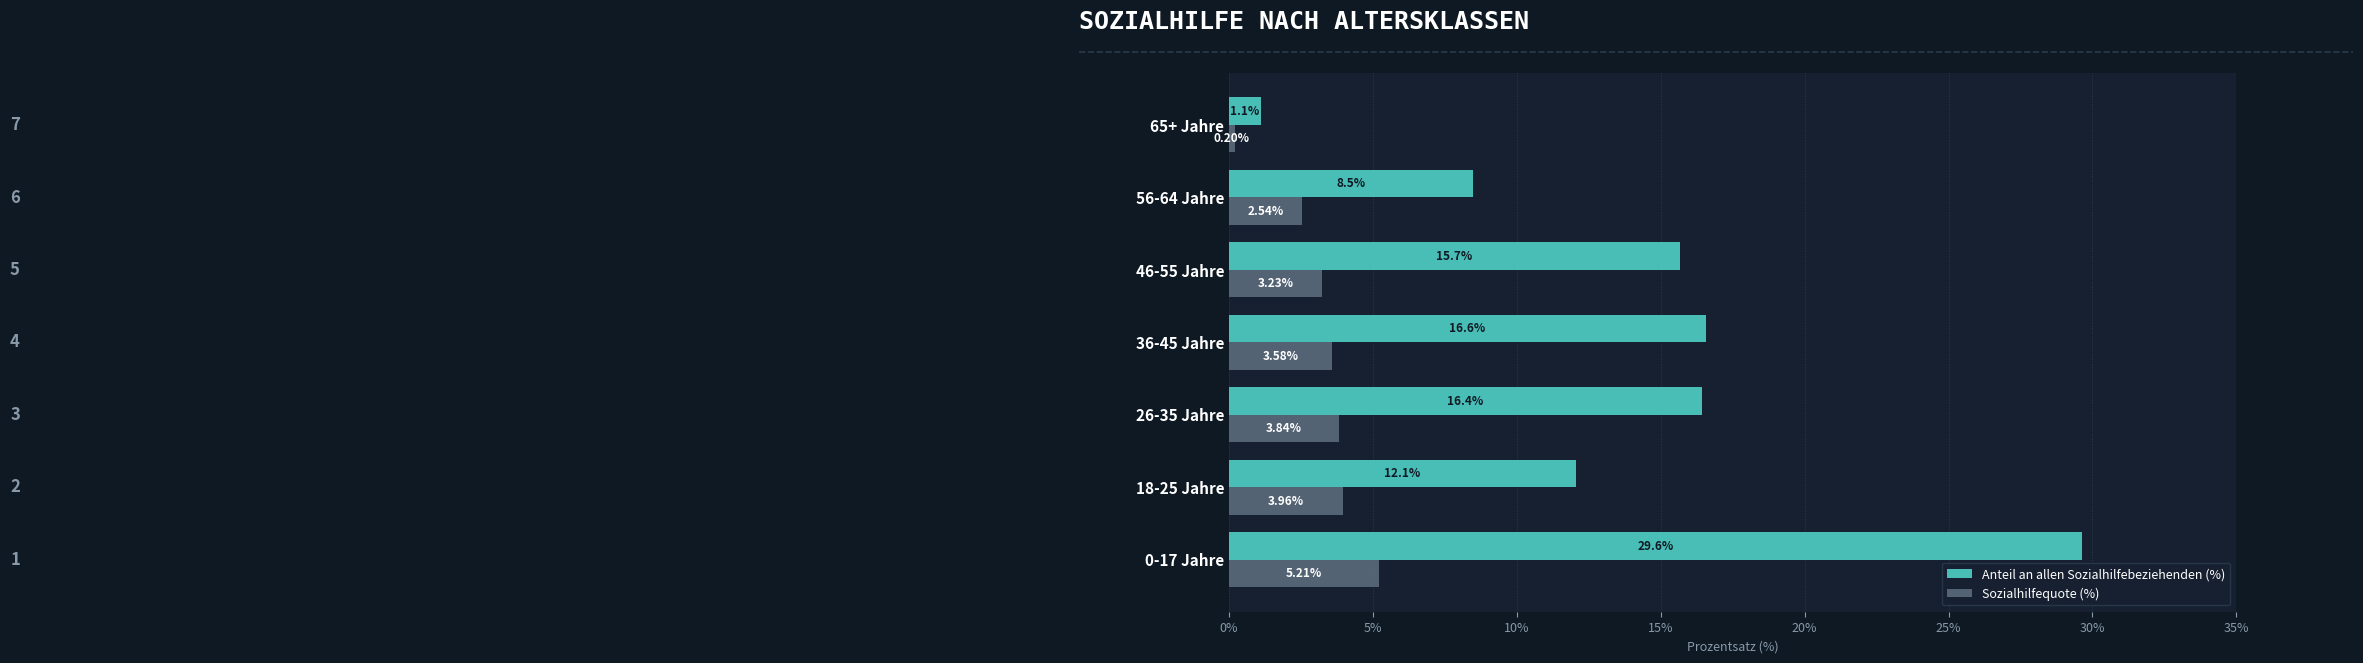

At which category does the chart reach its minimum across all series?

65+ Jahre